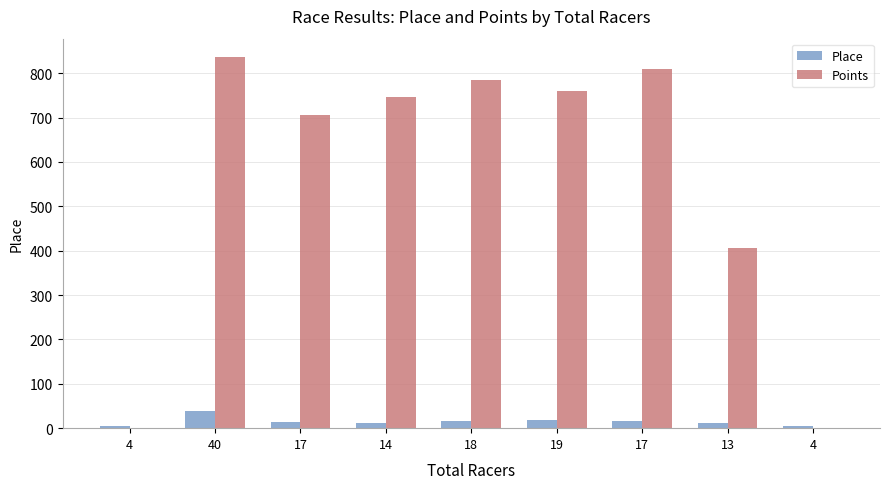

Are the bars horizontal?

No